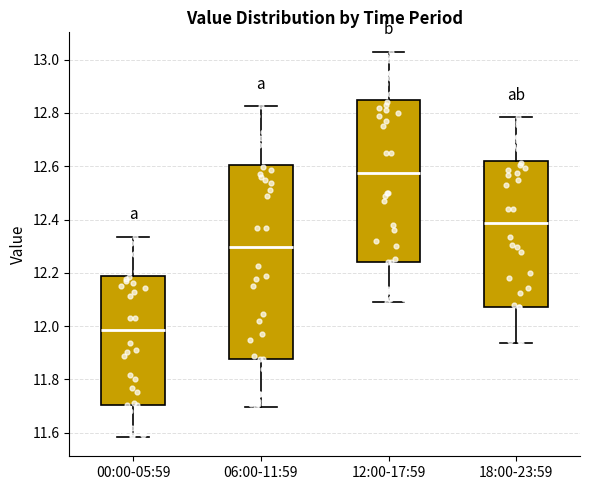

Where is the upper edge of the box for 12:00-17:59 on the y-axis? The values are not printed on the chart, so give them approximately, as read against the axis.

12.84